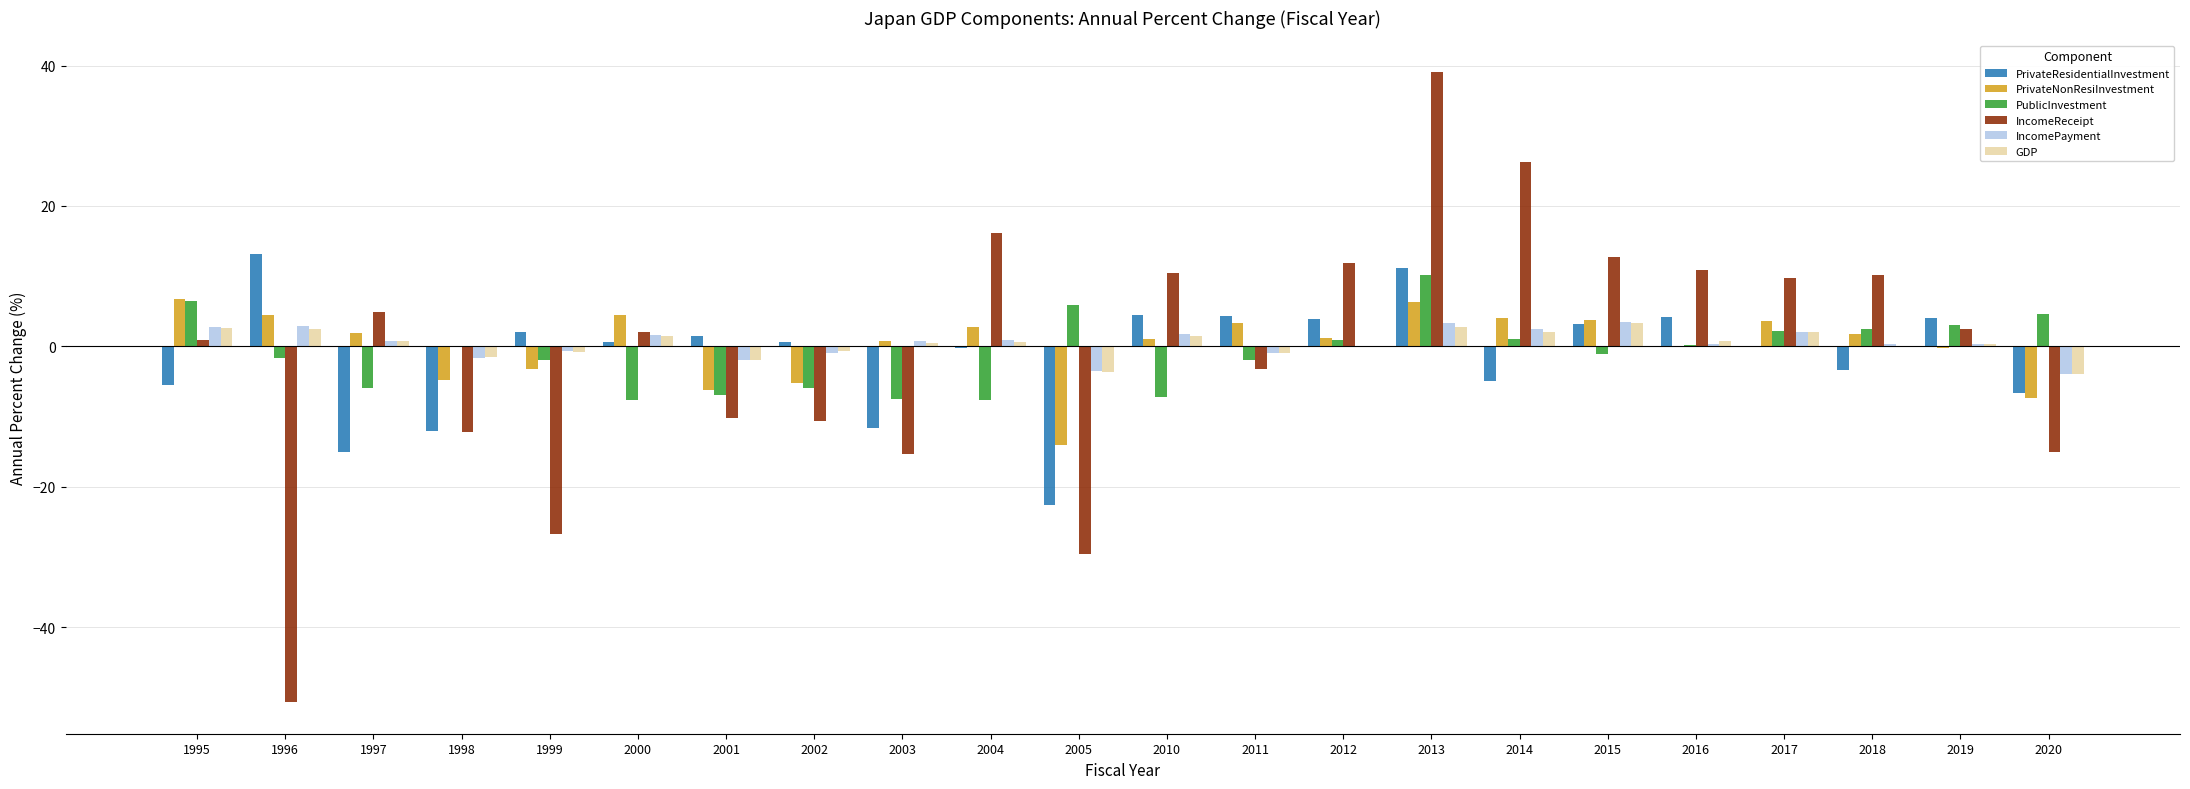

What is the difference between the PrivateResidentialInvestment values at 2005 and 2015?

25.8